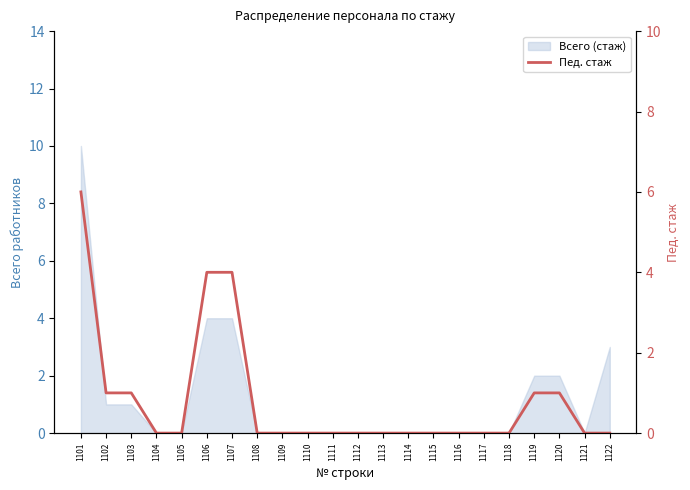

Is it true that the value at 1120 is 2?

False